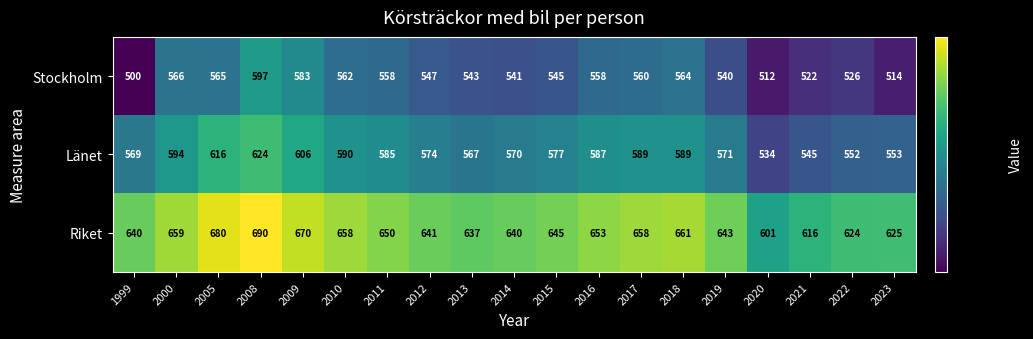

How many categories are shown in the chart?

19